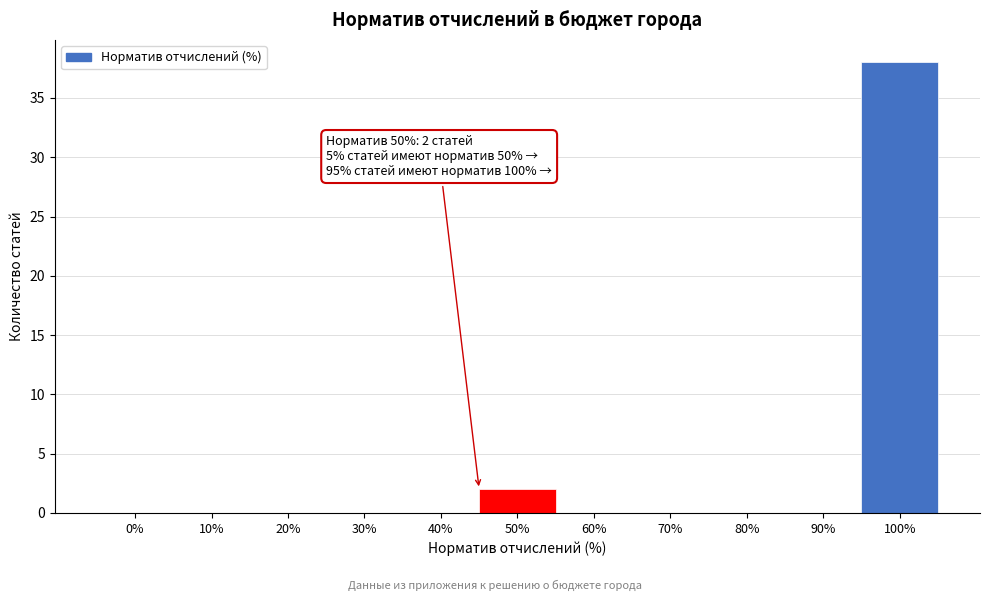

Reading right to left, transcribe all the data shown in this chart.

100%=38	90%=0	80%=0	70%=0	60%=0	50%=2	40%=0	30%=0	20%=0	10%=0	0%=0